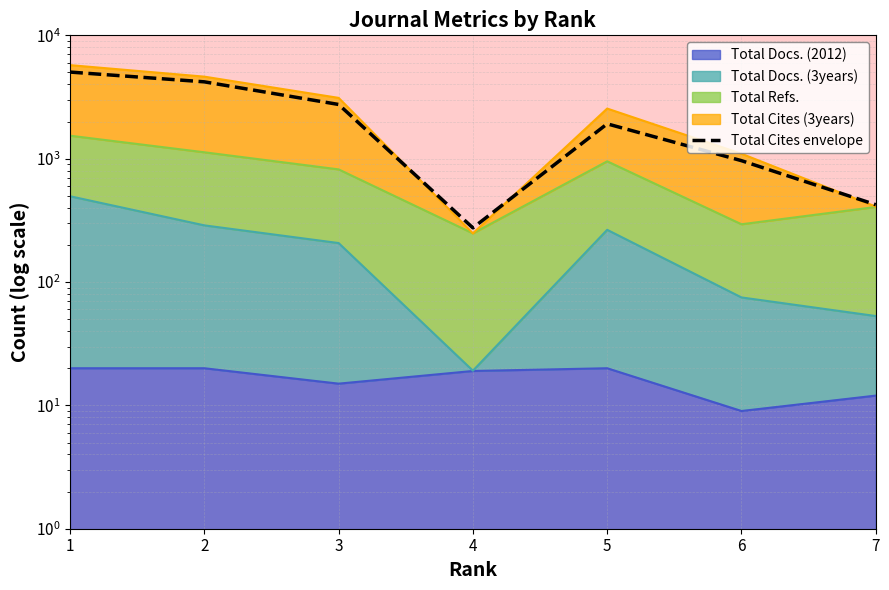

What is the difference between the maximum and minimum values?

4762.8